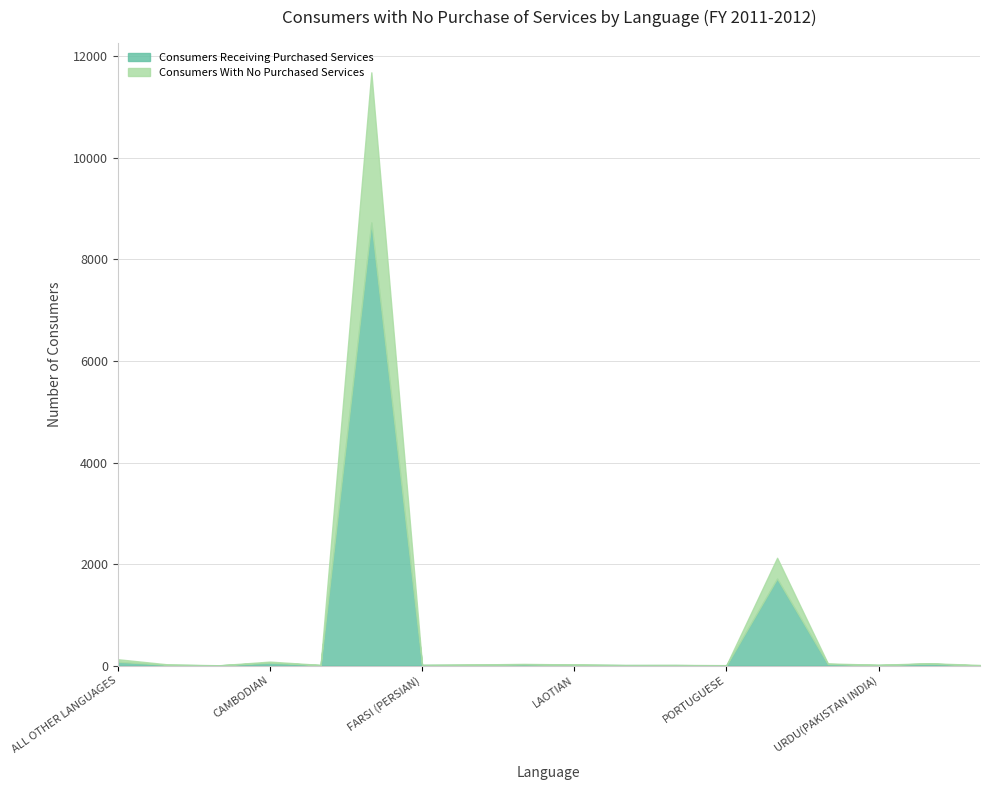

The value of Consumers With No Purchased Services at CAMBODIAN is 21. True or false?

True